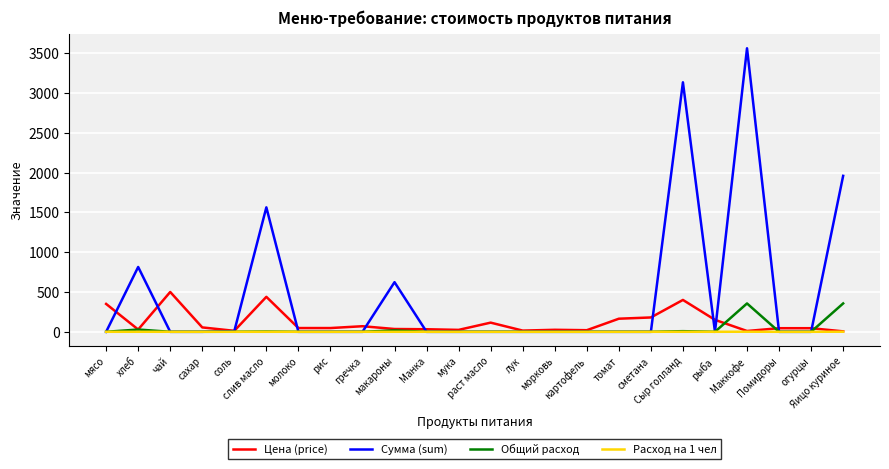

At how many categories does at least one series exceed 1526?

4